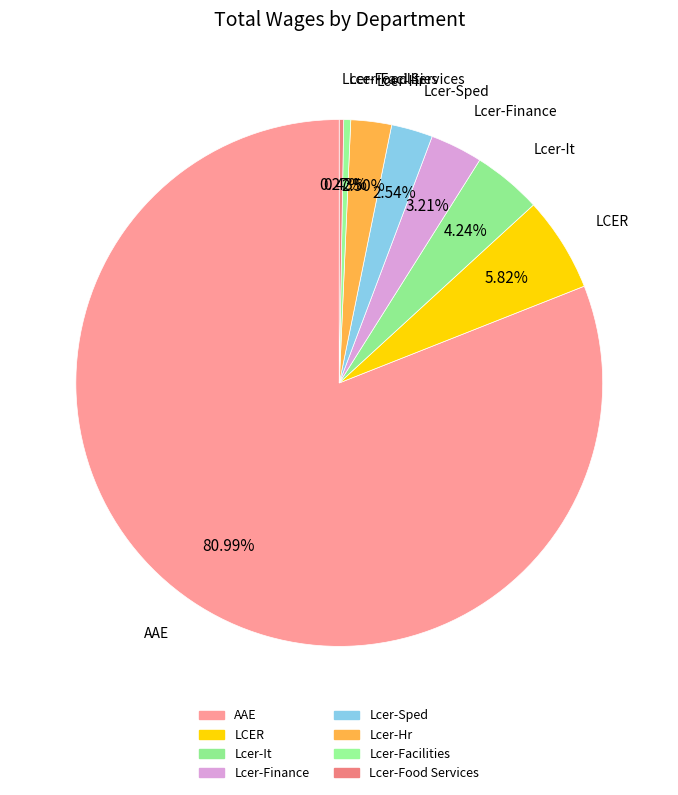

The Lcer-Facilities slice represents 0% of the pie. True or false?

True